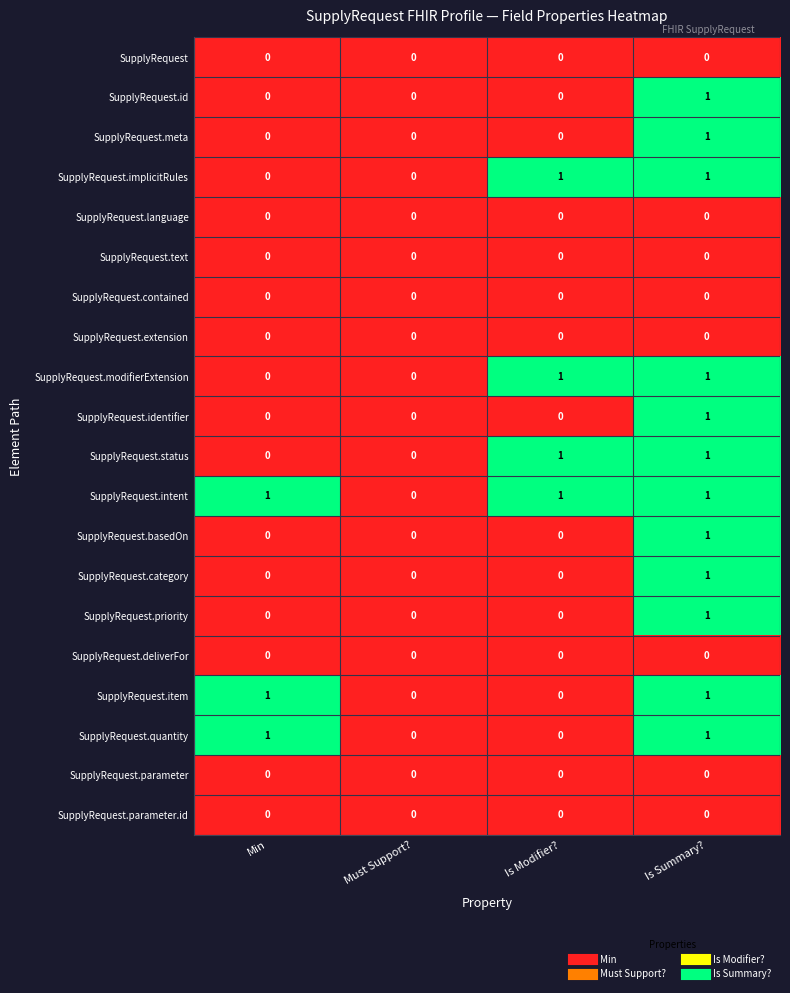

The SupplyRequest.parameter.id series shows 0 at Min. True or false?

True